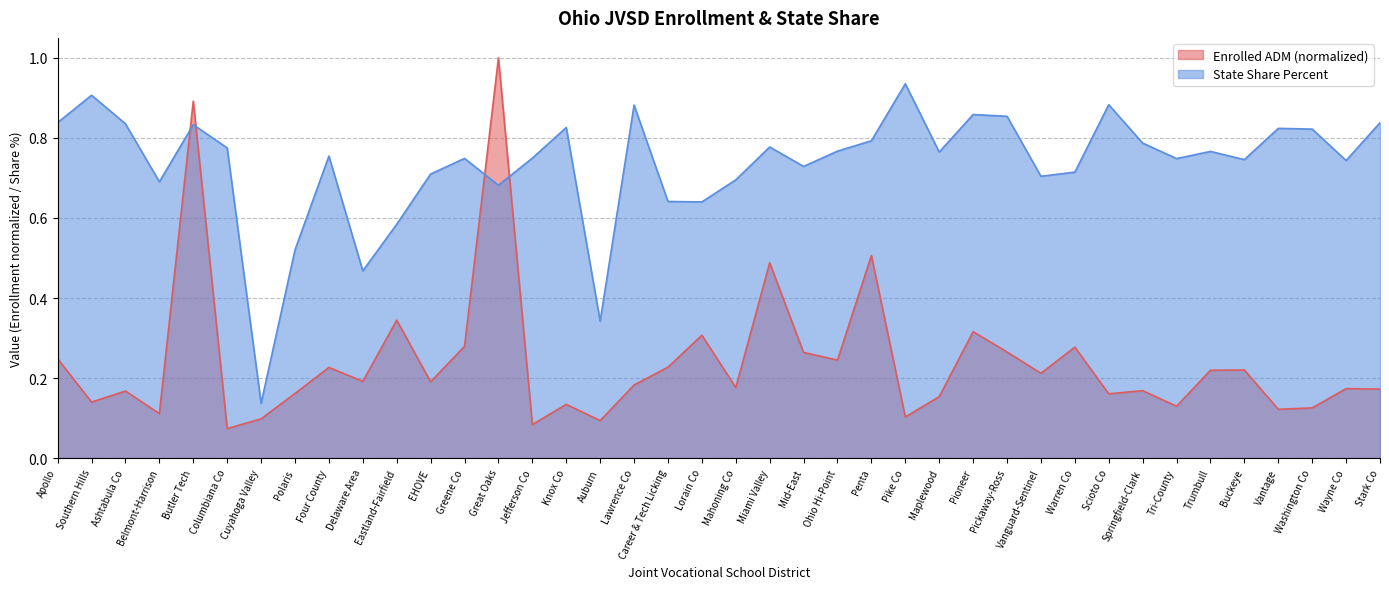

How many interior local valleys does the Enrolled ADM series have?

14